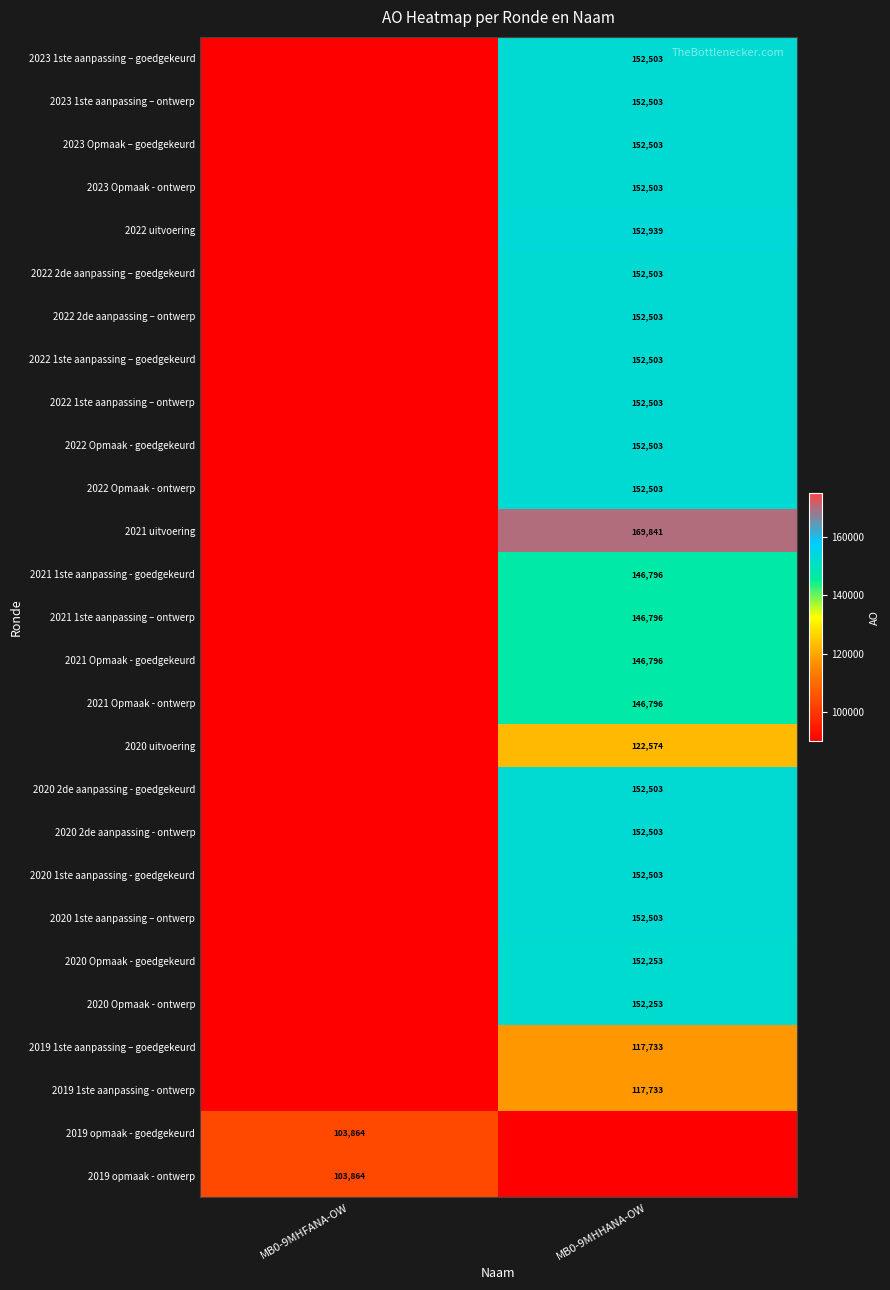

Is it true that 2022 uitvoering equals 50055 at MB0-9MHHANA-OW?

False